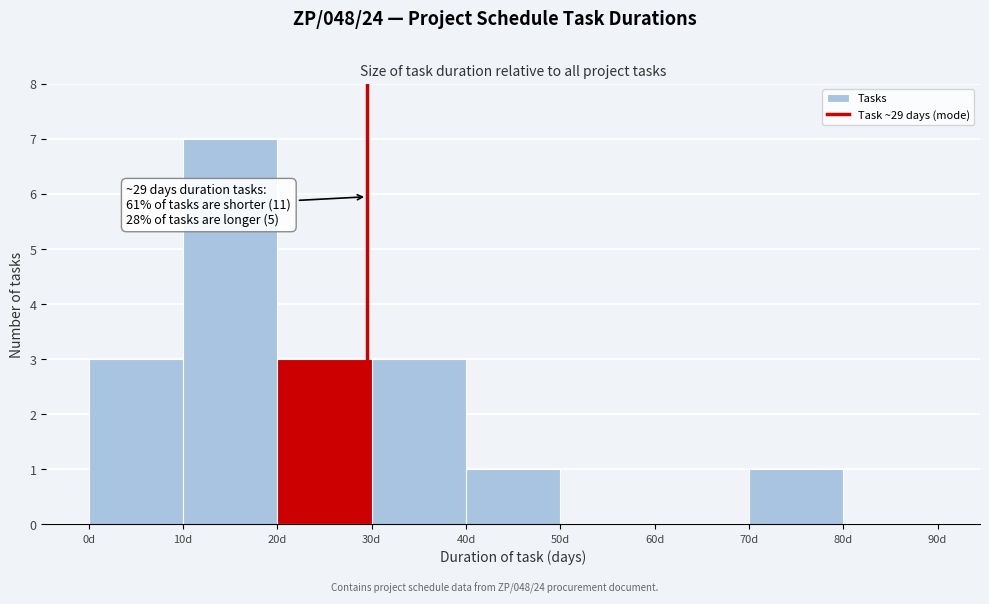

Which range on the x-axis has the tallest bar?

10 to 20